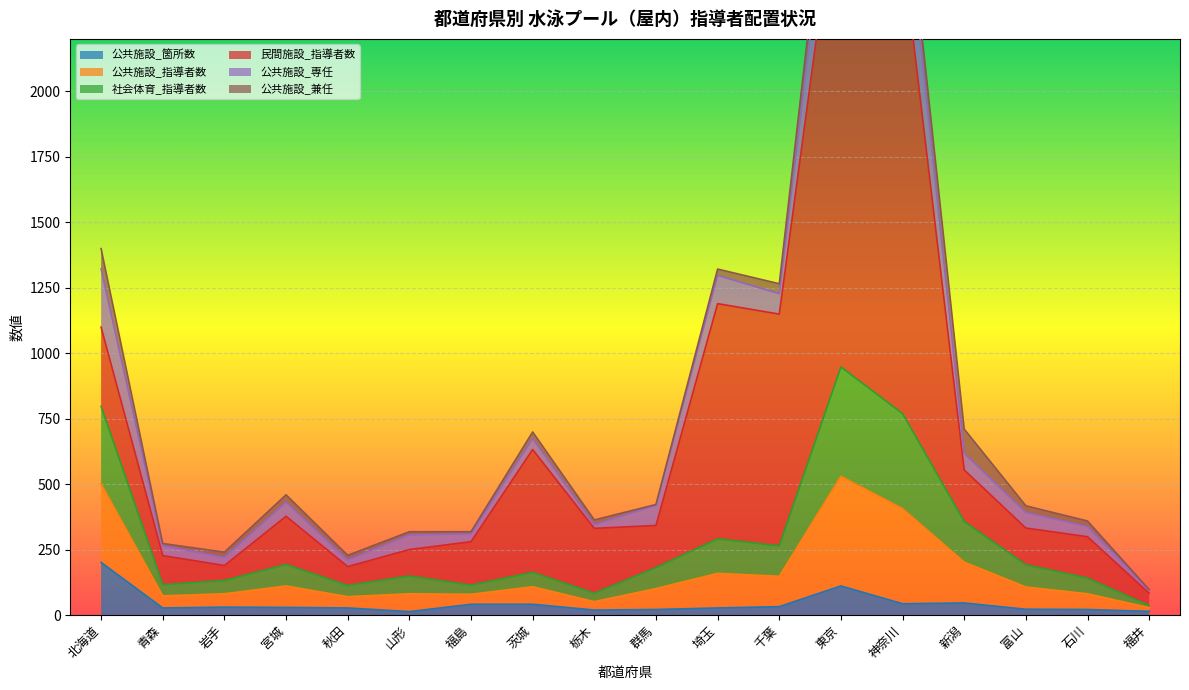

How many values in the 民間施設_指導者数 series exceed 184?

8